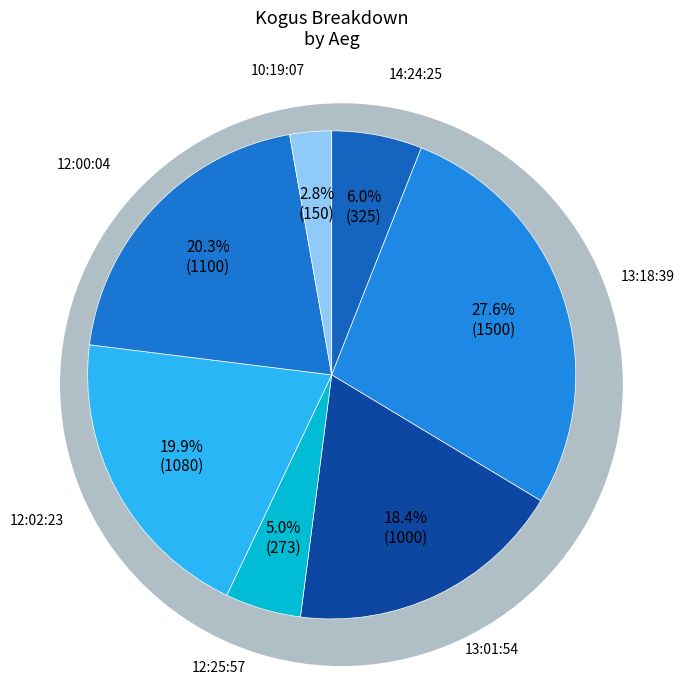

How many segments does this pie chart have?

7